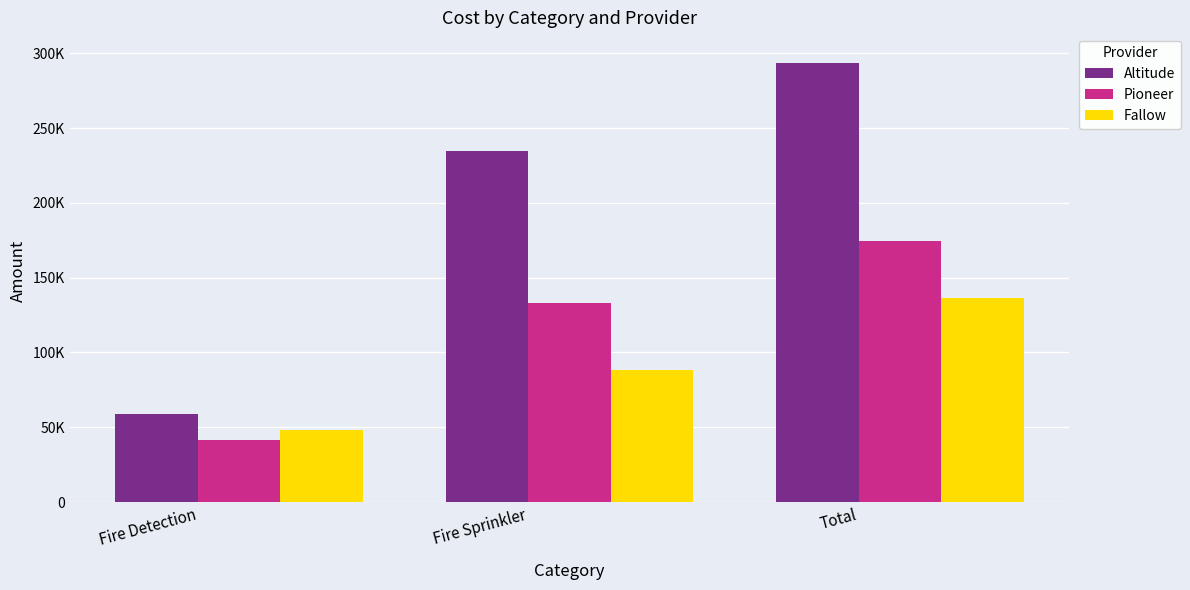

What is the difference between the second highest and minimum values in the Altitude series?

176099.0